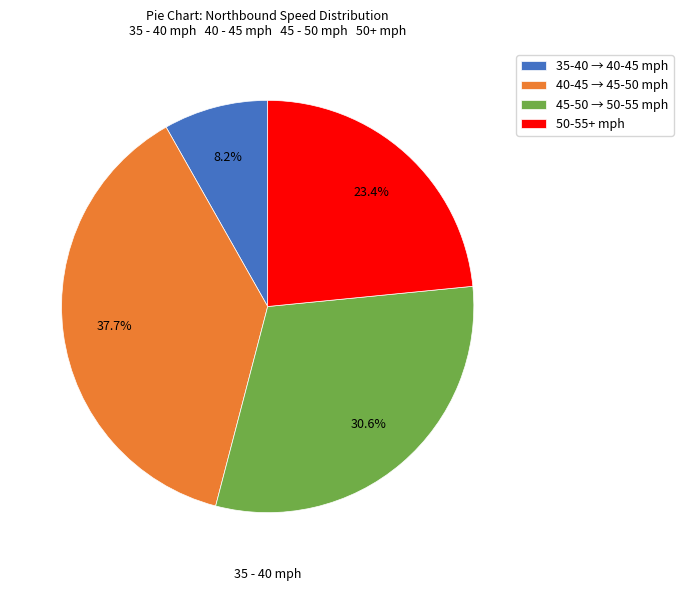

Is there any slice that represents more than half of the pie?

No